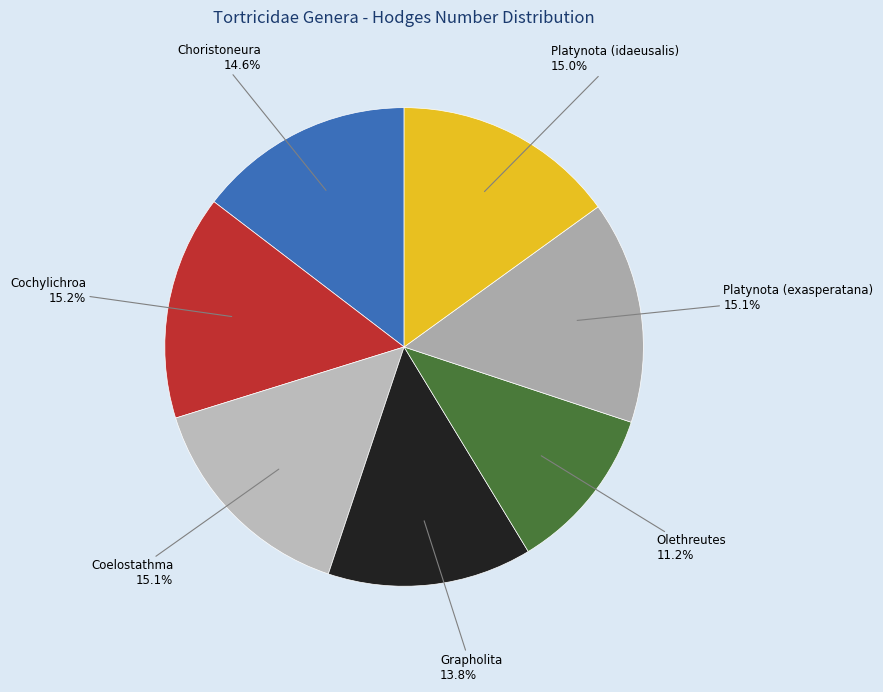

To the nearest percent, what is the combined percentage of Coelostathma and Grapholita?

29%